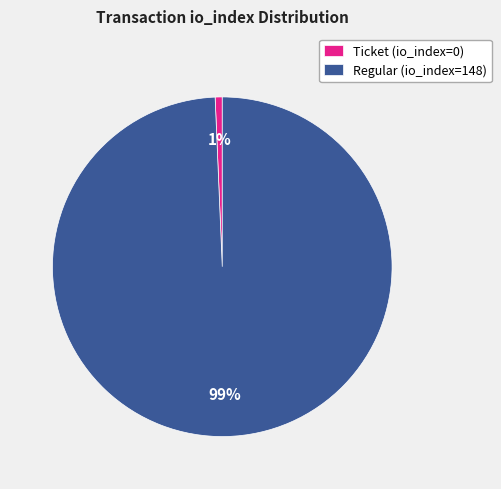

Do Ticket (io_index=0) and Regular (io_index=148) together represent more than half of the pie?

Yes